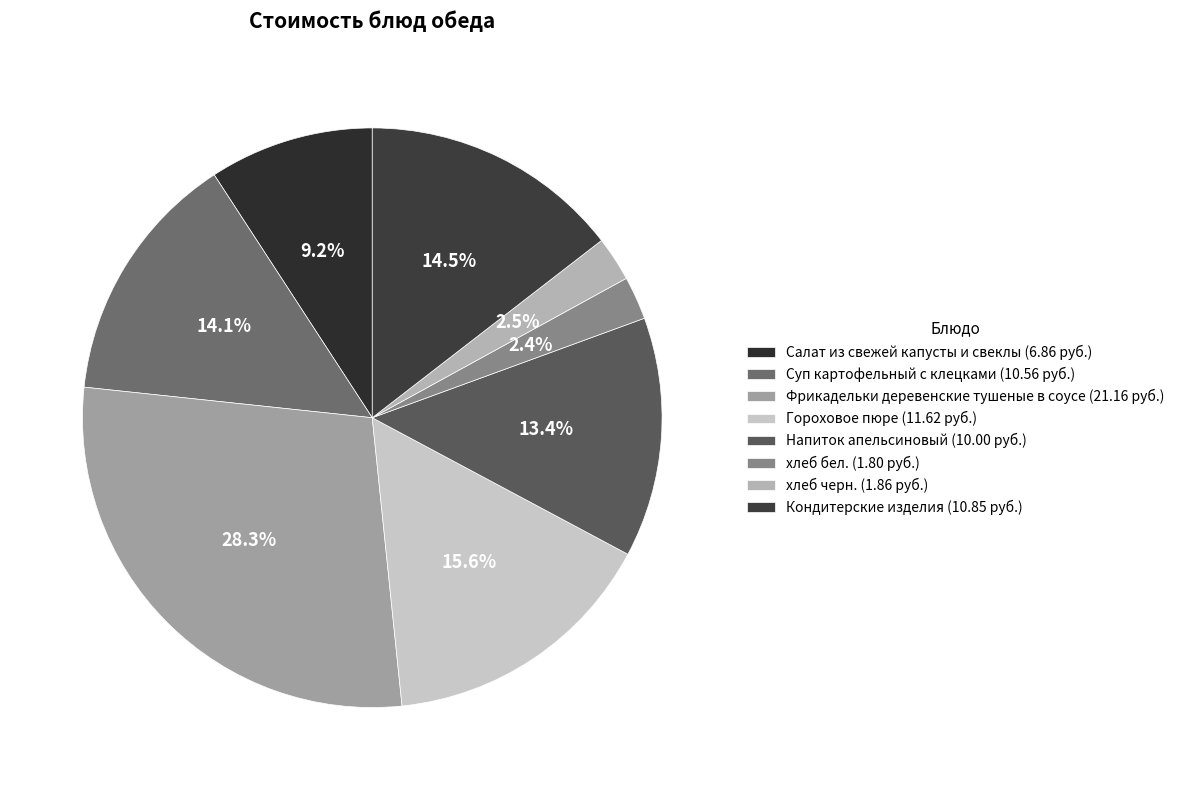

Do Кондитерские изделия and Фрикадельки деревенские тушеные в соусе together represent more than half of the pie?

No